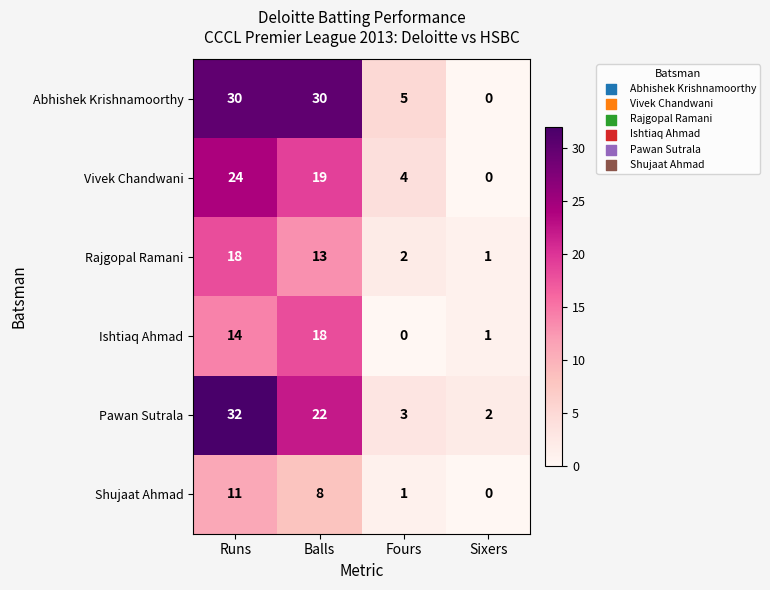

Count the number of data series in this chart.

6